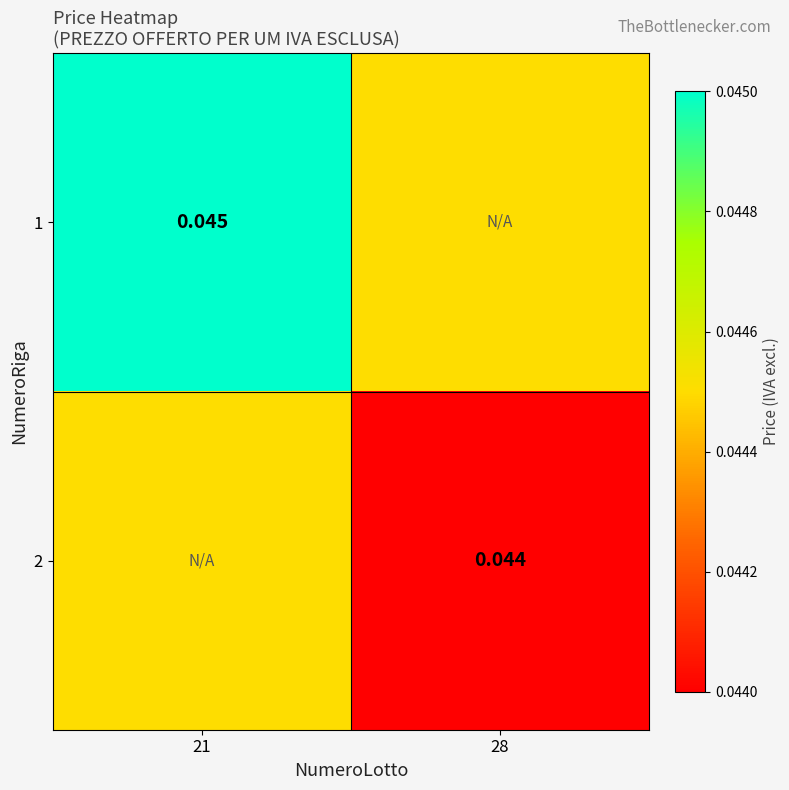

Which category has the lowest value across all series?

28